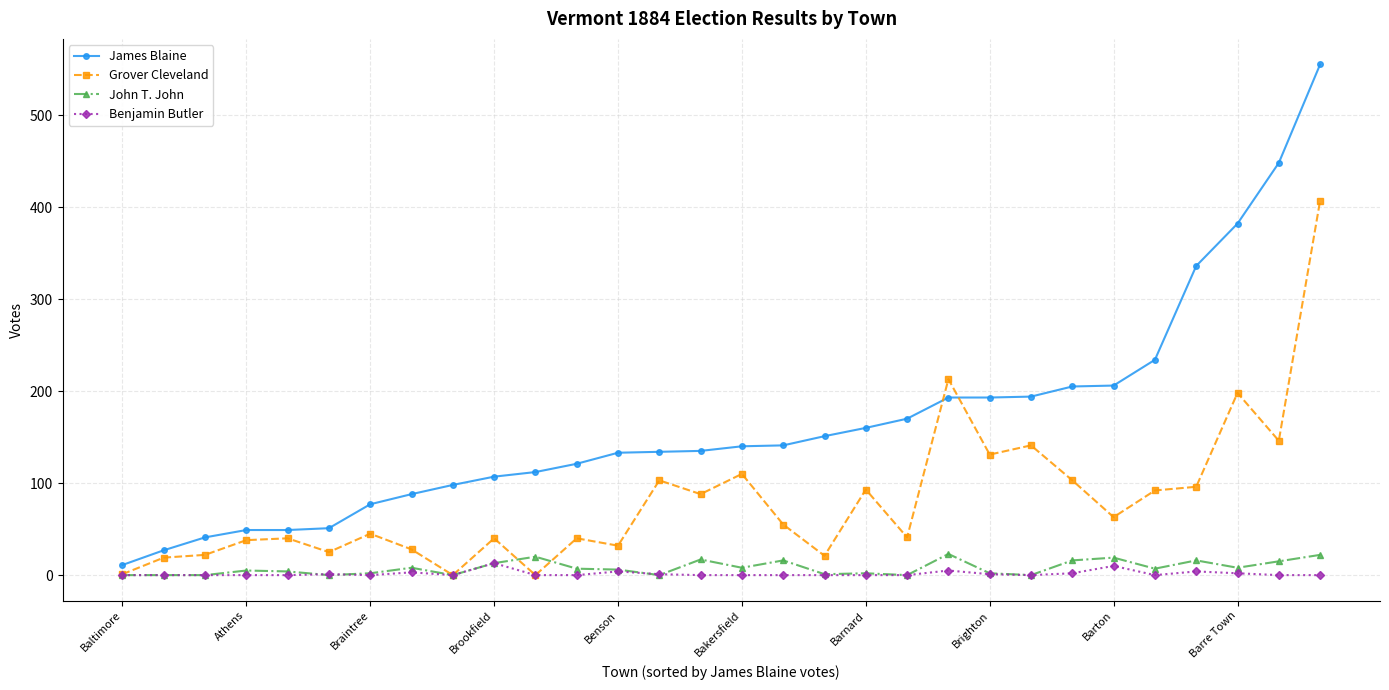

Which series has the largest range (max minus min)?

James Blaine